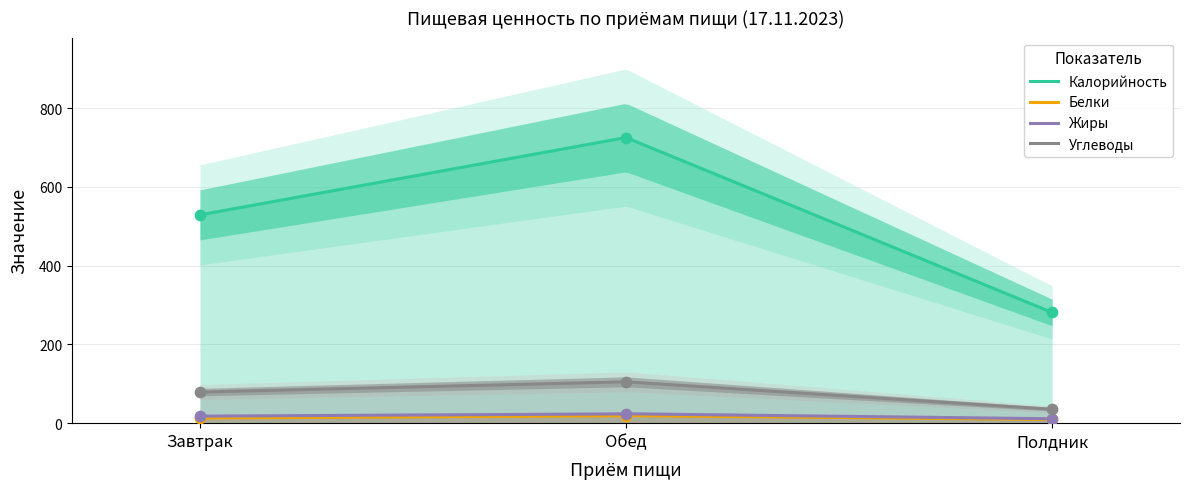

What are all the series names shown in the legend?

Калорийность, Белки, Жиры, Углеводы